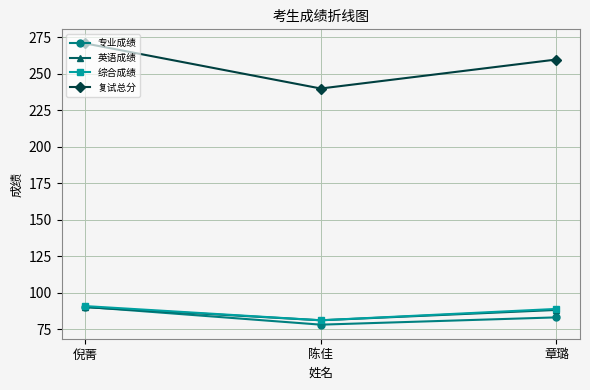

The 复试总分 series shows 461.3 at 倪菁. True or false?

False